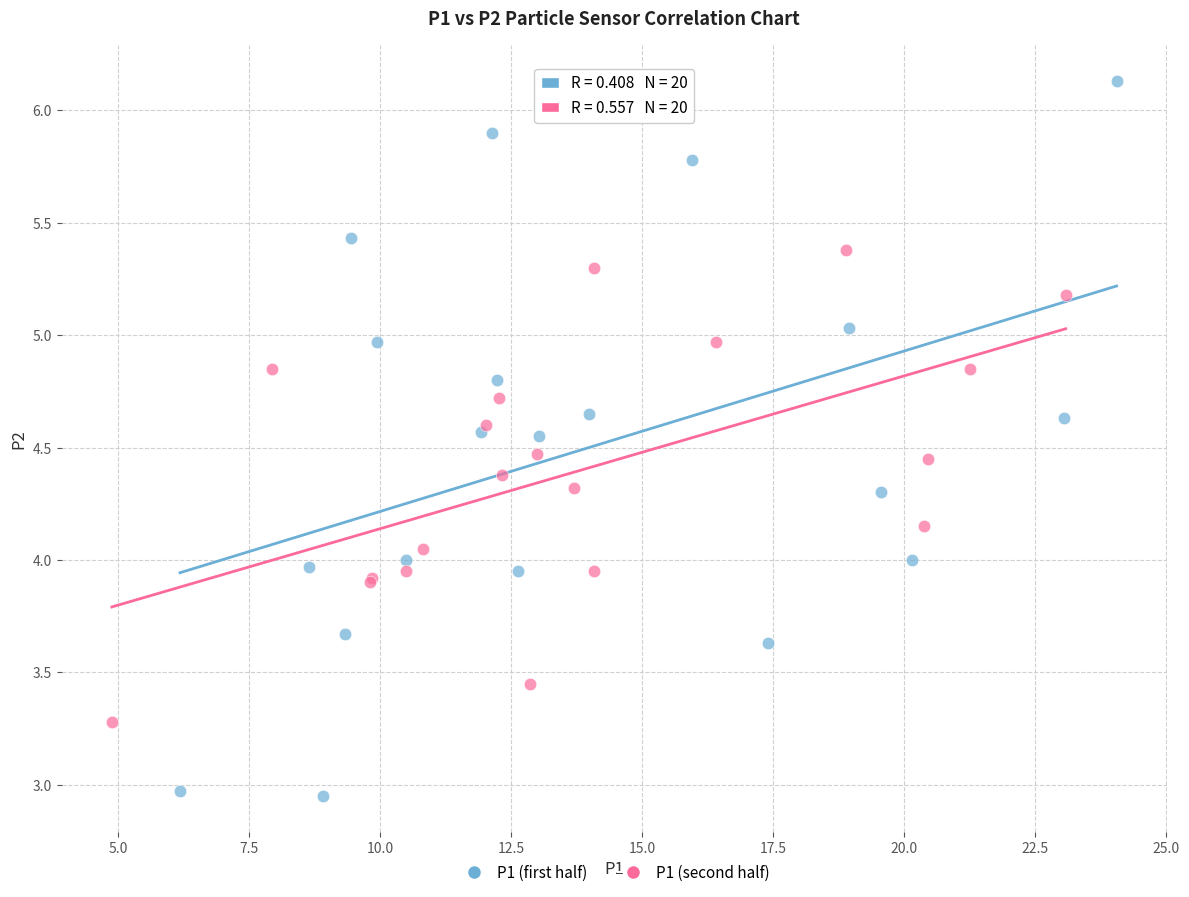

Which series contains the highest Y value?

P1 (first half)